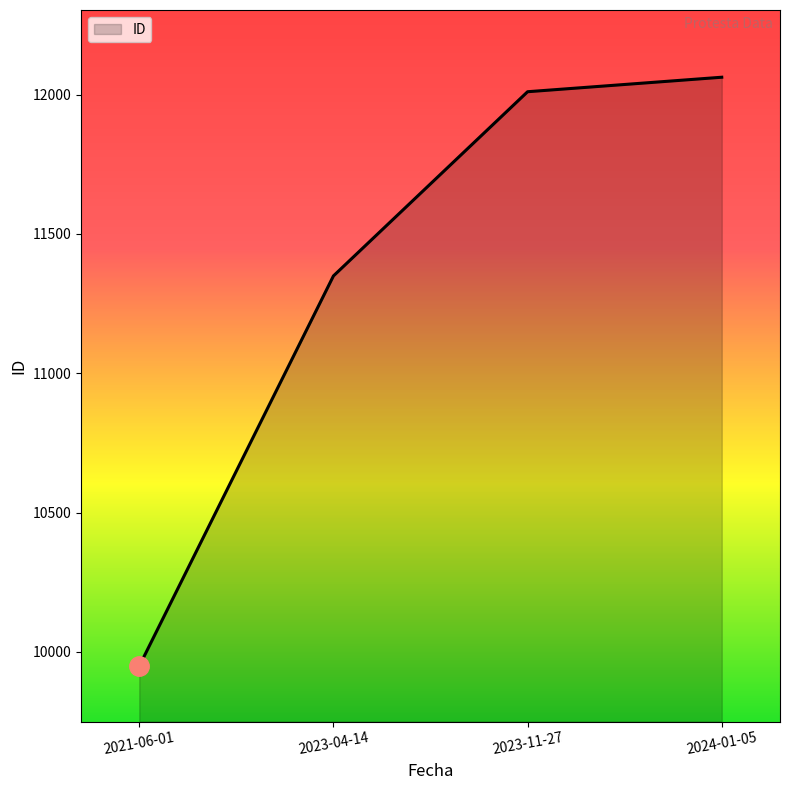

The chart shows a value of 11349 at 2023-04-14. True or false?

True